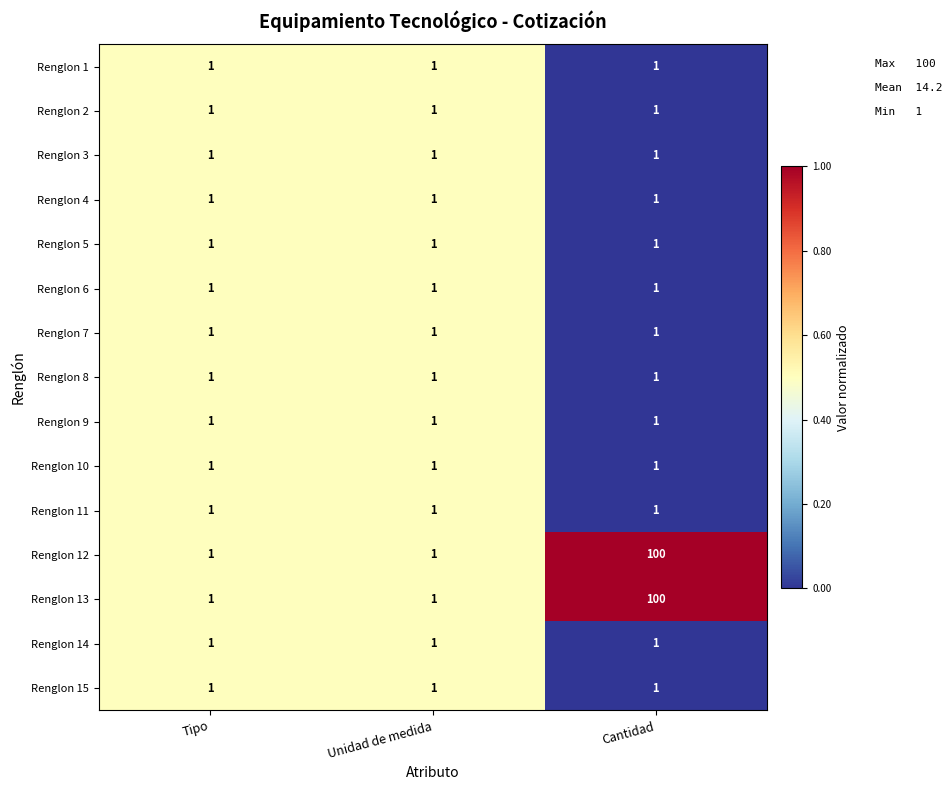

The value of Renglon 15 at Cantidad is 0. True or false?

False